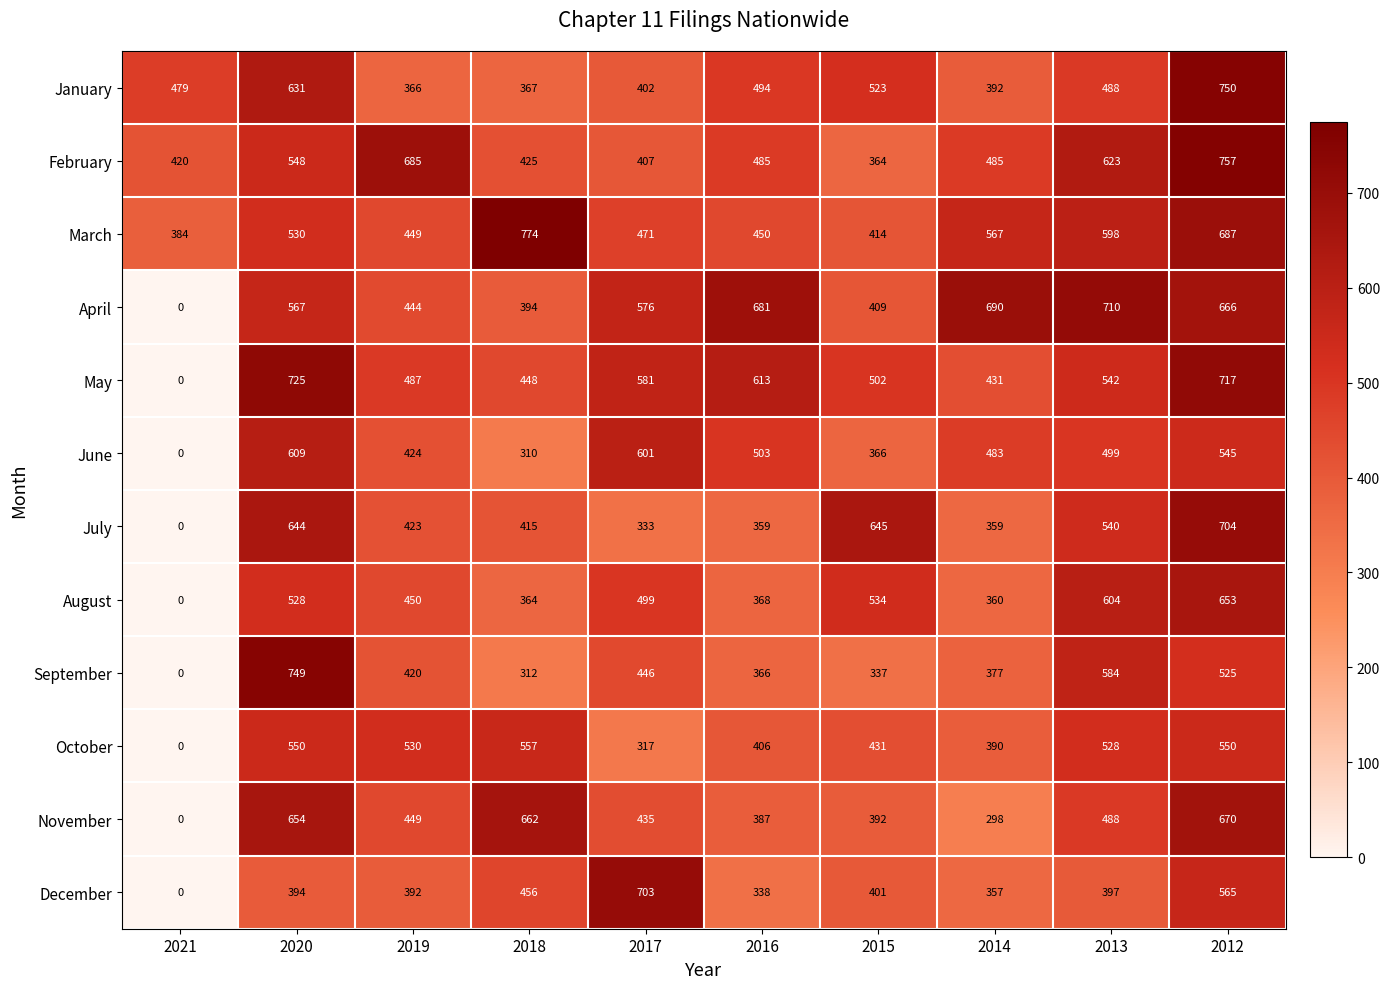

At which label does July first exceed 423?

2020